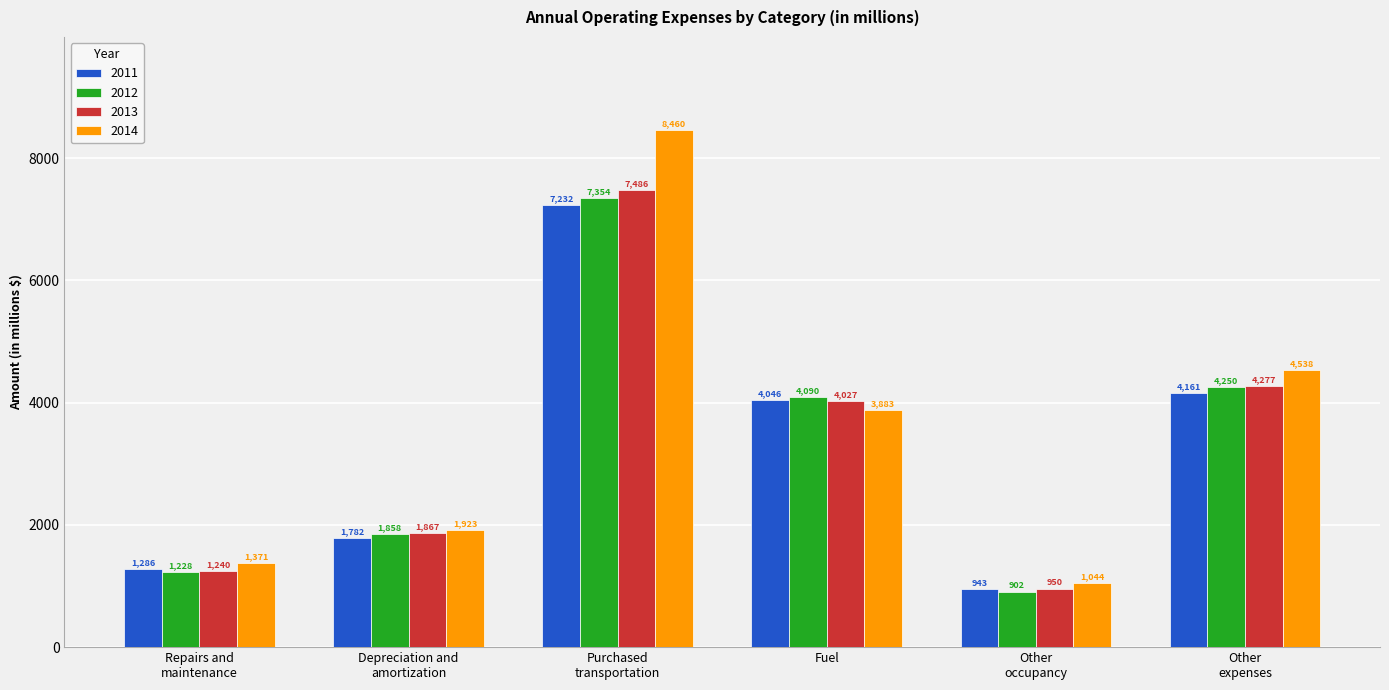

The value of 2014 at Other
expenses is 3173. True or false?

False